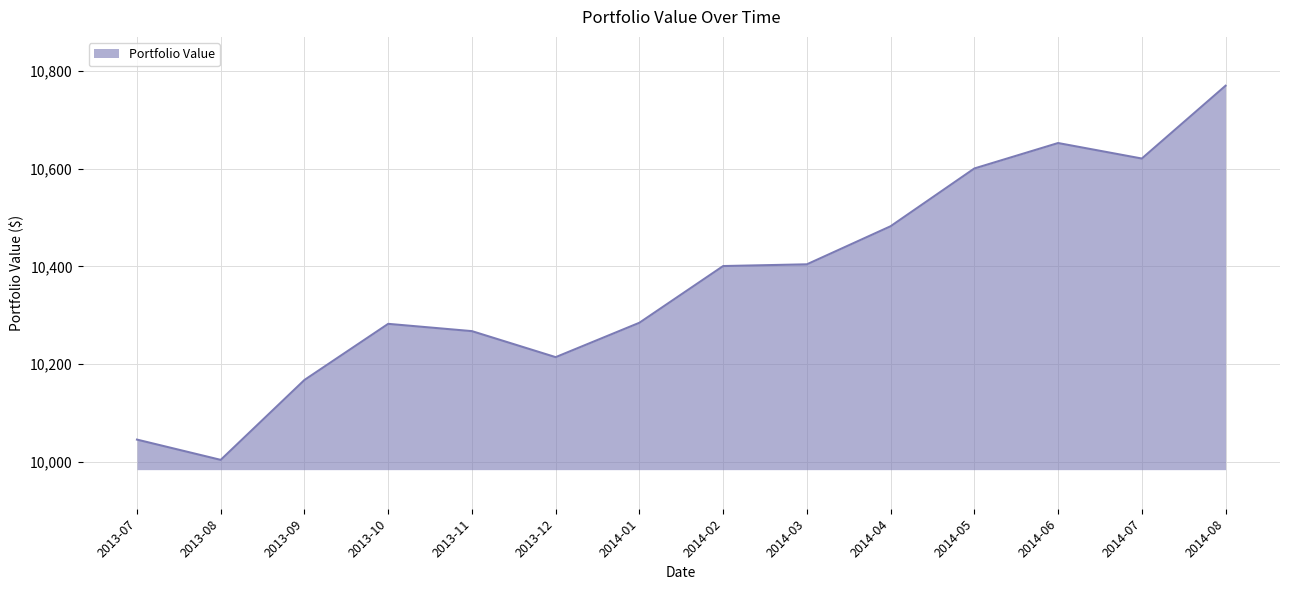

Between 2013-08 and 2014-01, which is larger?

2014-01